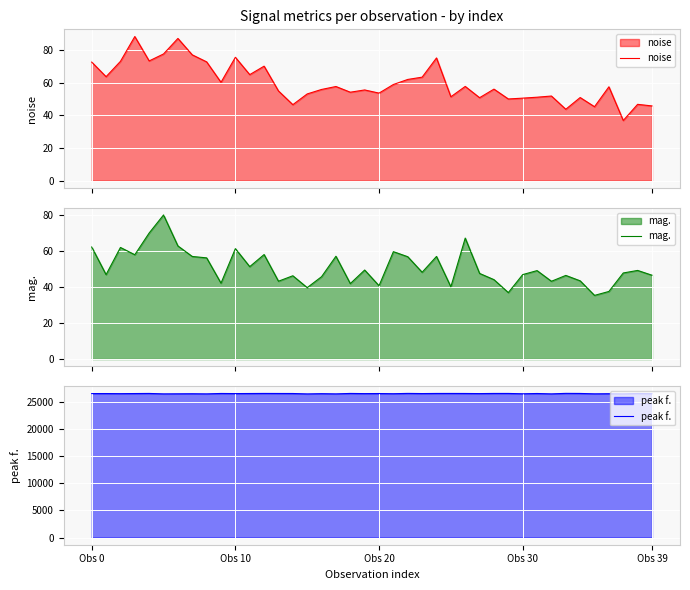

What is the label of the 35th point from the right?

5